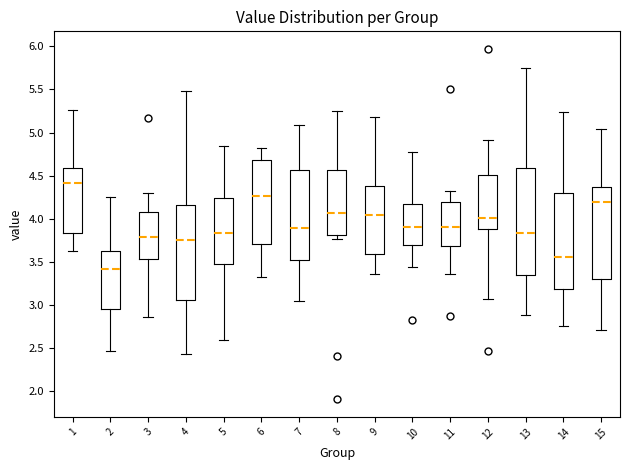

Which box has the lowest median line?

2